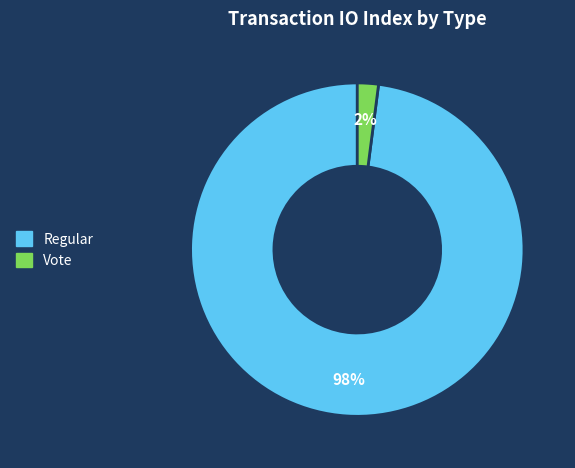

To the nearest percent, what percentage of the pie is Vote?

2%